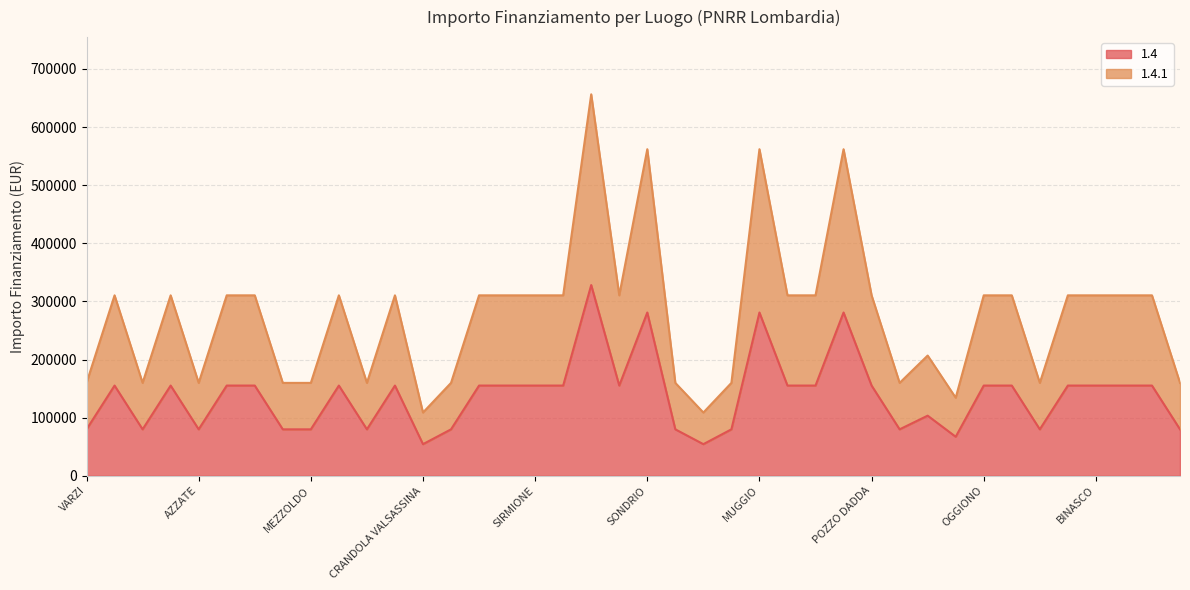

At which category is the sum across all series the highest?

CREMONA